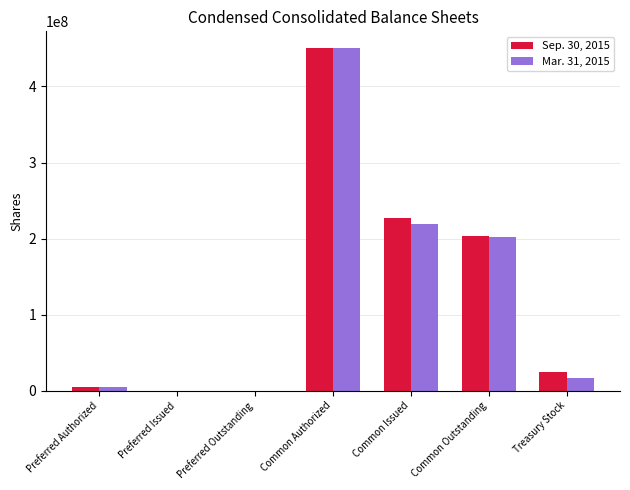

Count the number of categories in the chart.

7